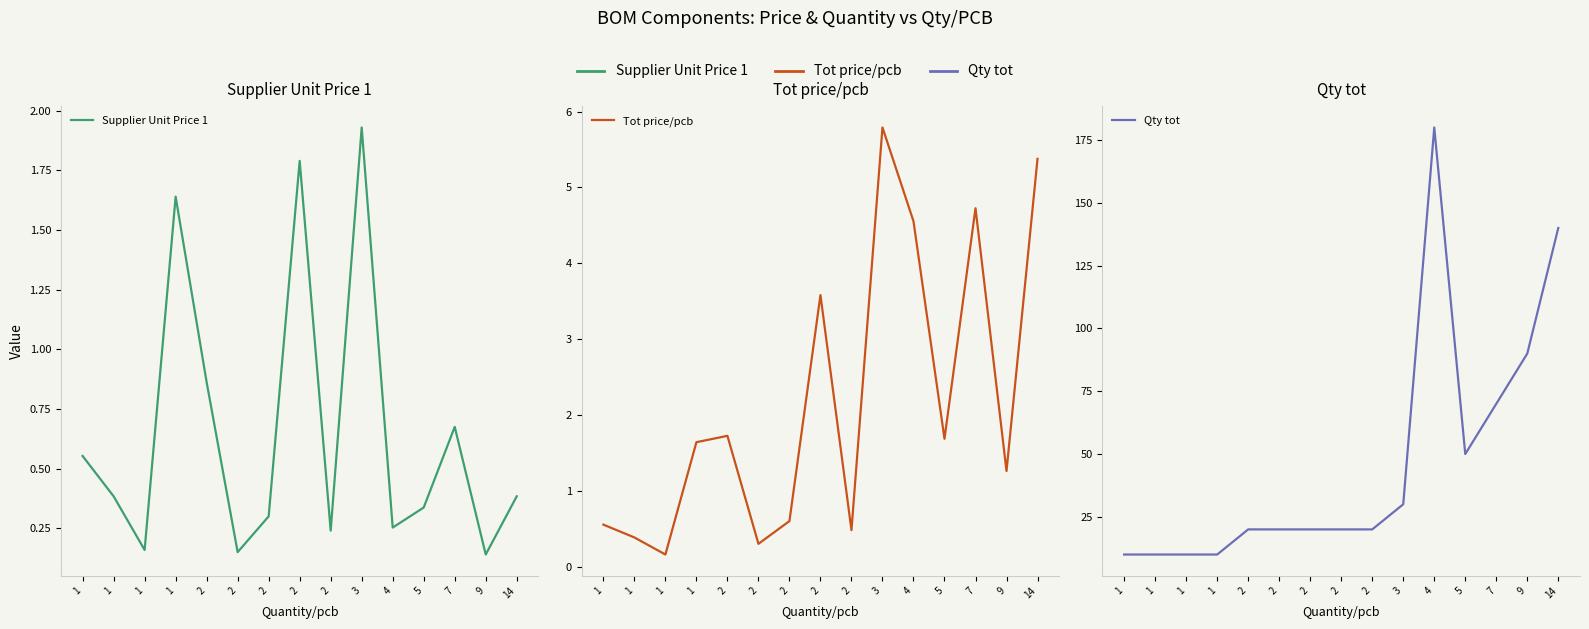

List the labels in order of Supplier Unit Price 1 value, largest first.

3, 2, 1, 2, 7, 1, 1, 14, 5, 2, 4, 2, 1, 2, 9